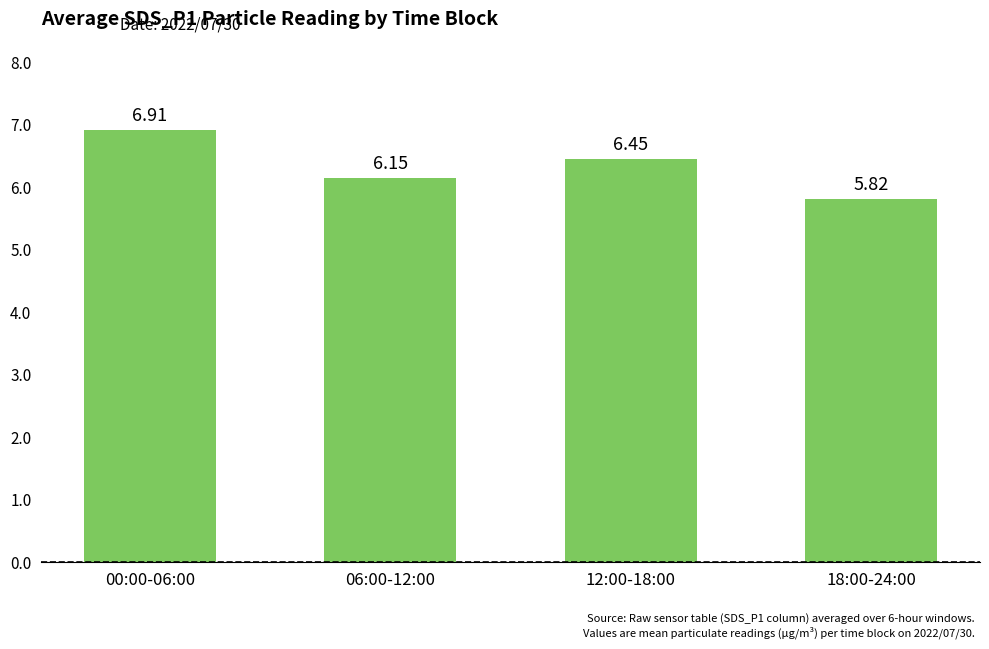

List the labels in order of value, largest first.

00:00-06:00, 12:00-18:00, 06:00-12:00, 18:00-24:00